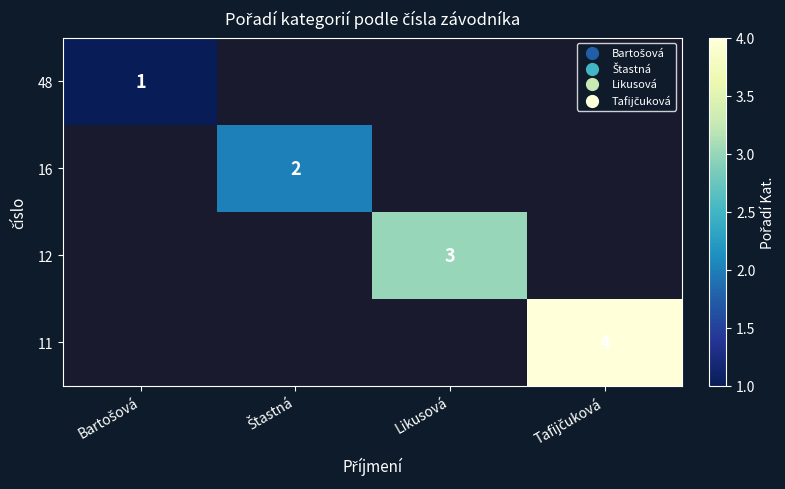

The 12 series shows 5 at Likusová. True or false?

False